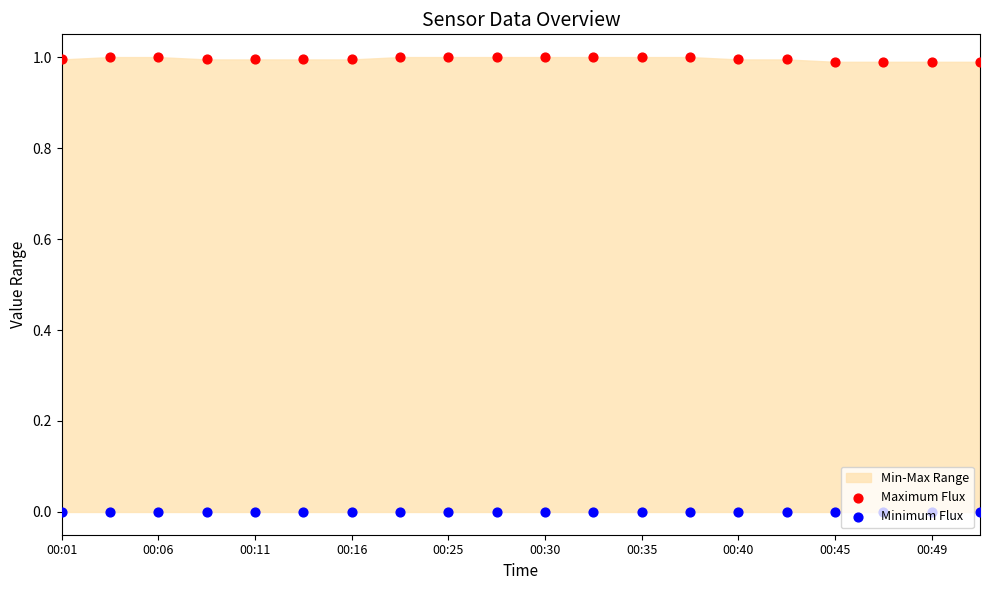

Which series has the largest total across all categories?

Maximum Flux